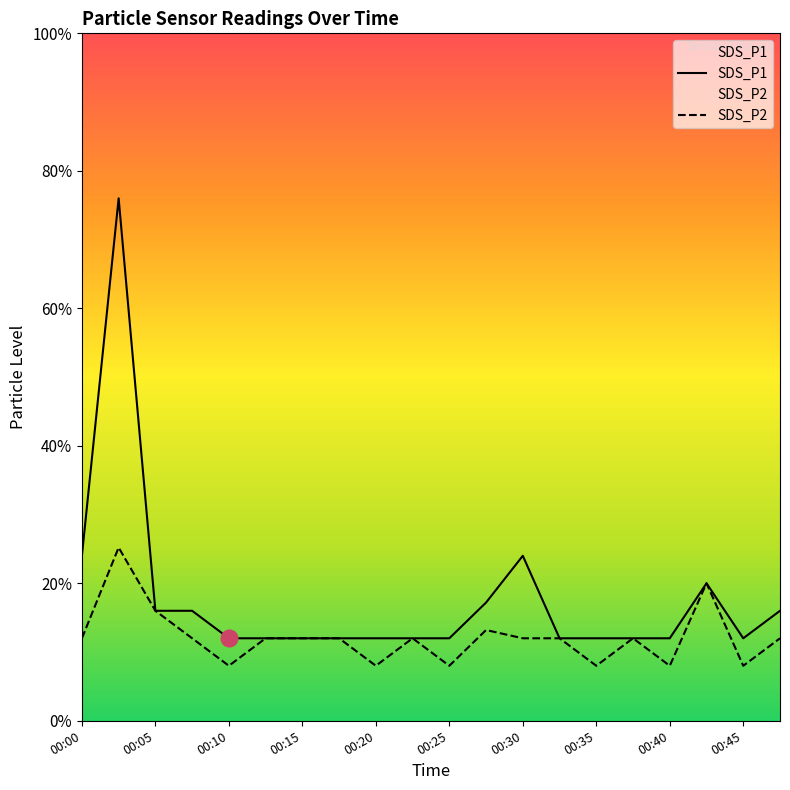

Reading left to right, list all the values displayed in this chart.

SDS_P1: 00:00=0.6	00:03=1.9	00:05=0.4	00:08=0.4	00:10=0.3	00:13=0.3	00:15=0.3	00:18=0.3	00:20=0.3	00:22=0.3	00:25=0.3	00:27=0.4	00:30=0.6	00:32=0.3	00:35=0.3	00:37=0.3	00:40=0.3	00:42=0.5	00:45=0.3	00:47=0.4
SDS_P2: 00:00=0.3	00:03=0.6	00:05=0.4	00:08=0.3	00:10=0.2	00:13=0.3	00:15=0.3	00:18=0.3	00:20=0.2	00:22=0.3	00:25=0.2	00:27=0.3	00:30=0.3	00:32=0.3	00:35=0.2	00:37=0.3	00:40=0.2	00:42=0.5	00:45=0.2	00:47=0.3